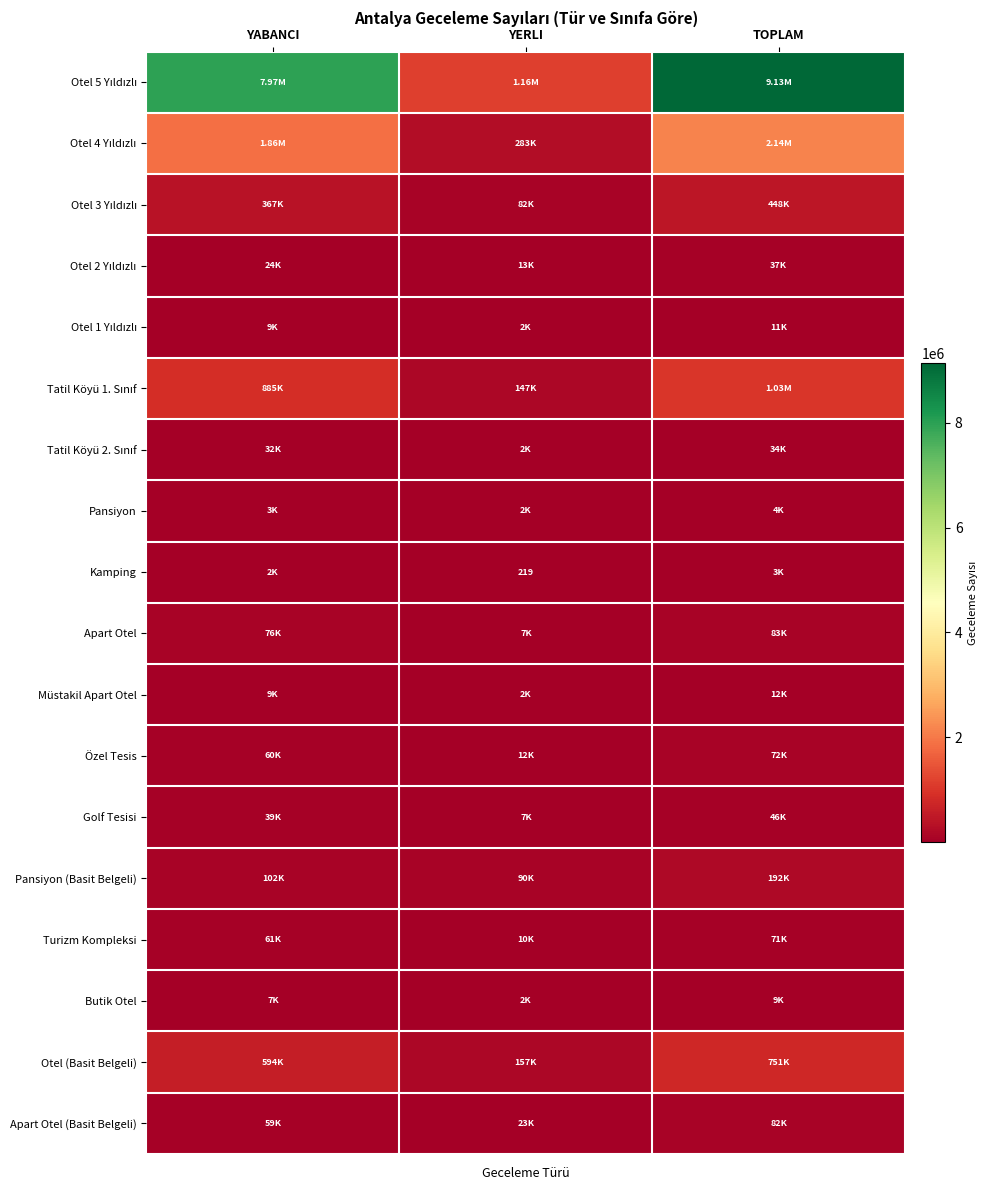

Is the value of Otel 1 Yıldızlı at YABANCI greater than the value of Apart Otel at YERLI?

Yes